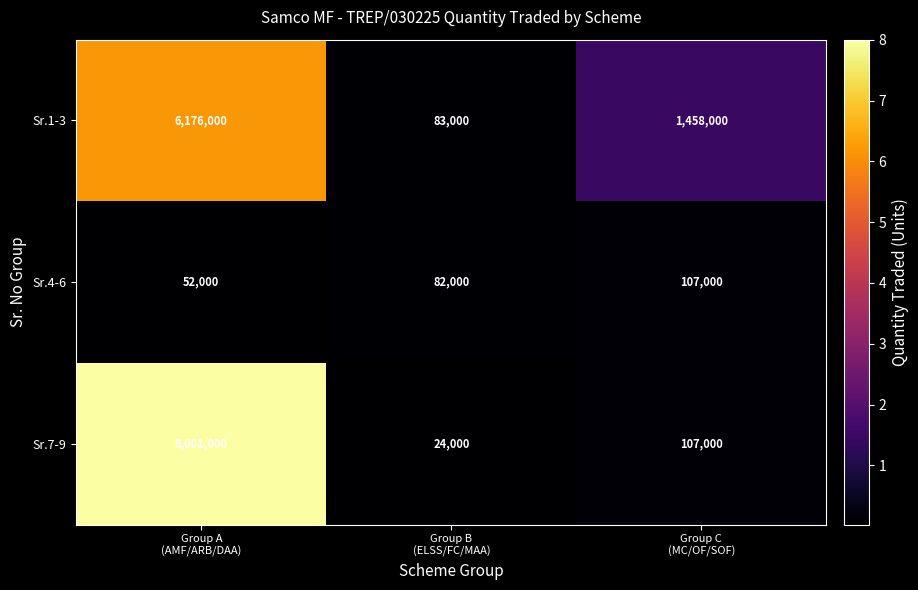

Which series changed the most between Group A
(AMF/ARB/DAA) and Group C
(MC/OF/SOF)?

Sr.7-9